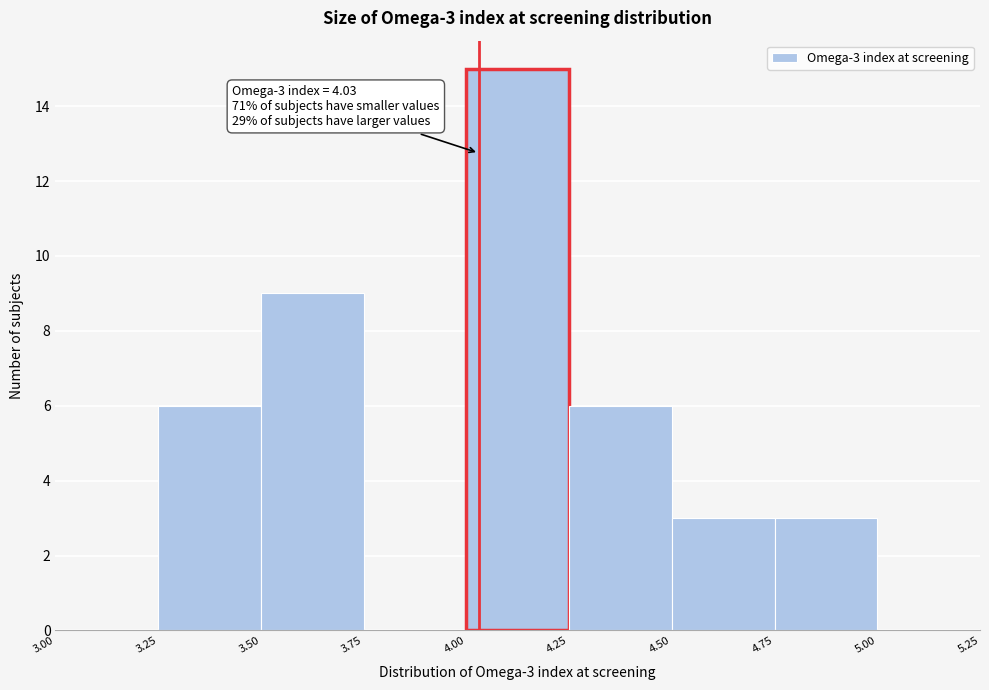

Over which range of the x-axis is the bar tallest?

4.00 to 4.25